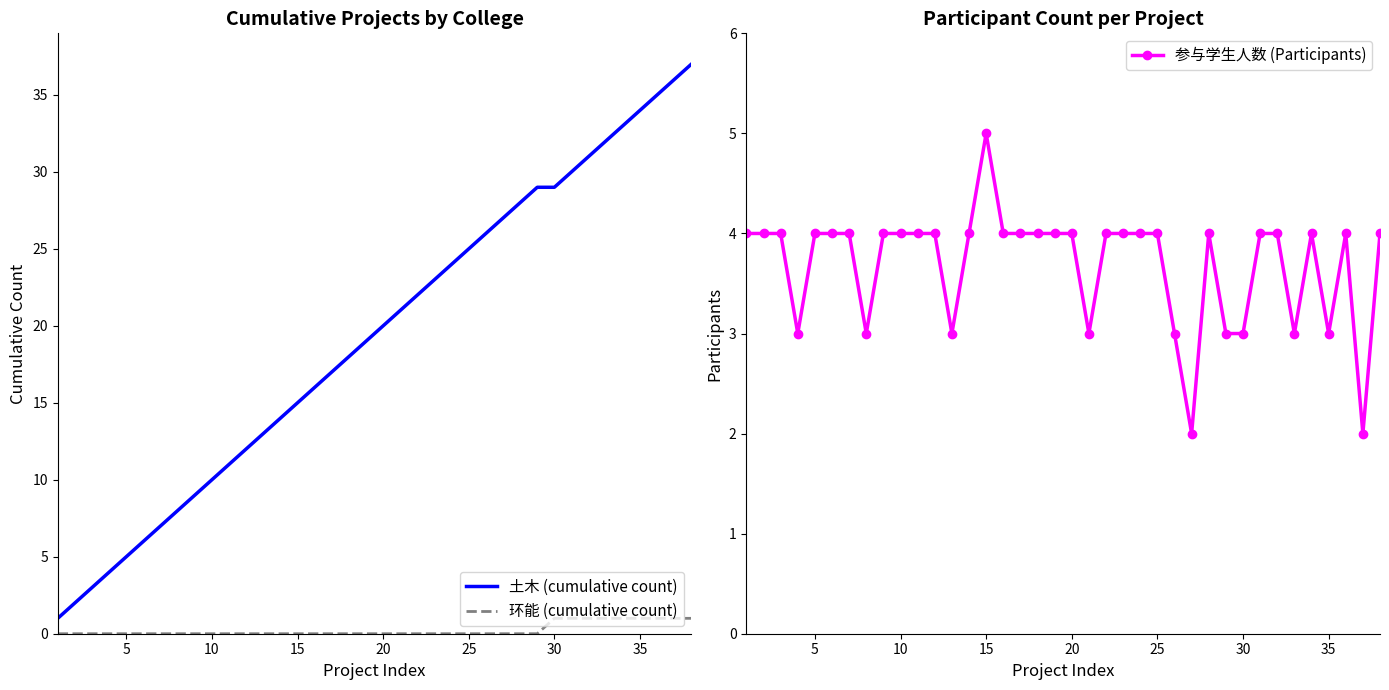

Is it true that 土木 (cumulative count) equals 10 at 10?

True